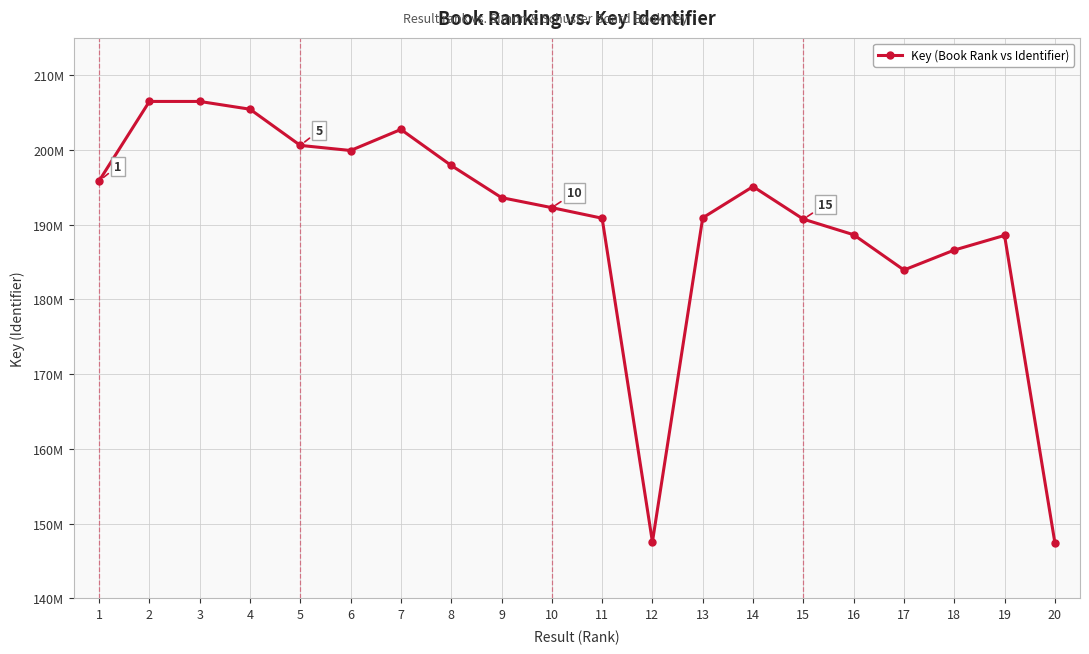

What is the maximum value shown in the chart?

206496393